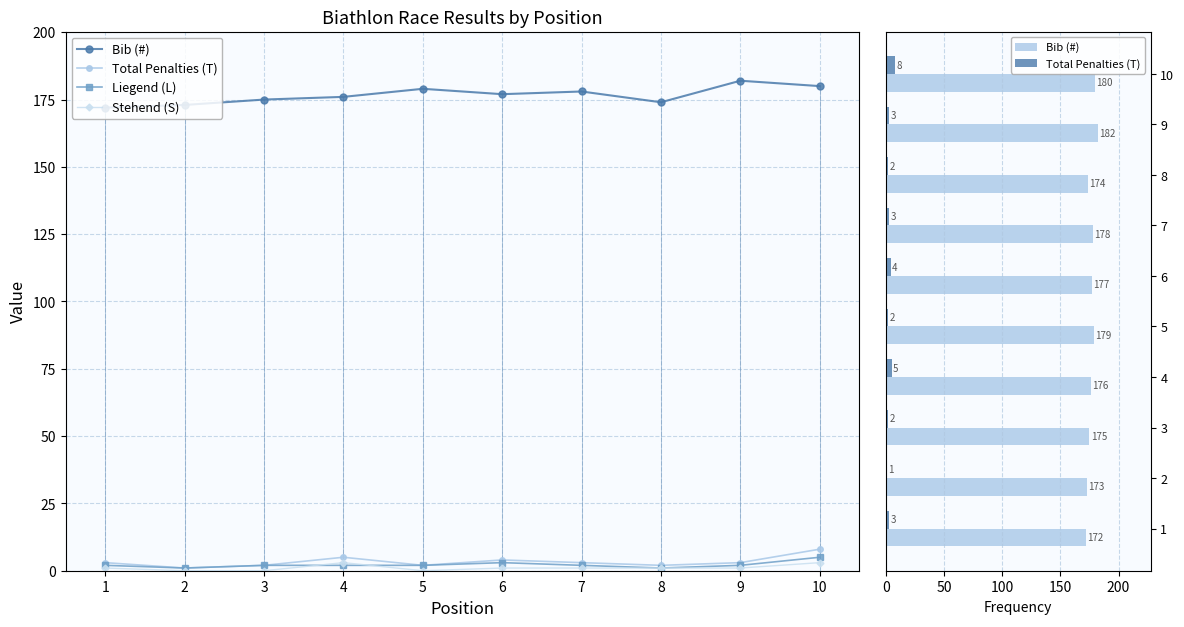

Reading left to right, transcribe all the data shown in this chart.

Bib (#): 172	173	175	176	179	177	178	174	182	180
Total Penalties (T): 3	1	2	5	2	4	3	2	3	8
Liegend (L): 2	1	2	2	2	3	2	1	2	5
Stehend (S): 1	0	0	3	0	1	1	1	1	3